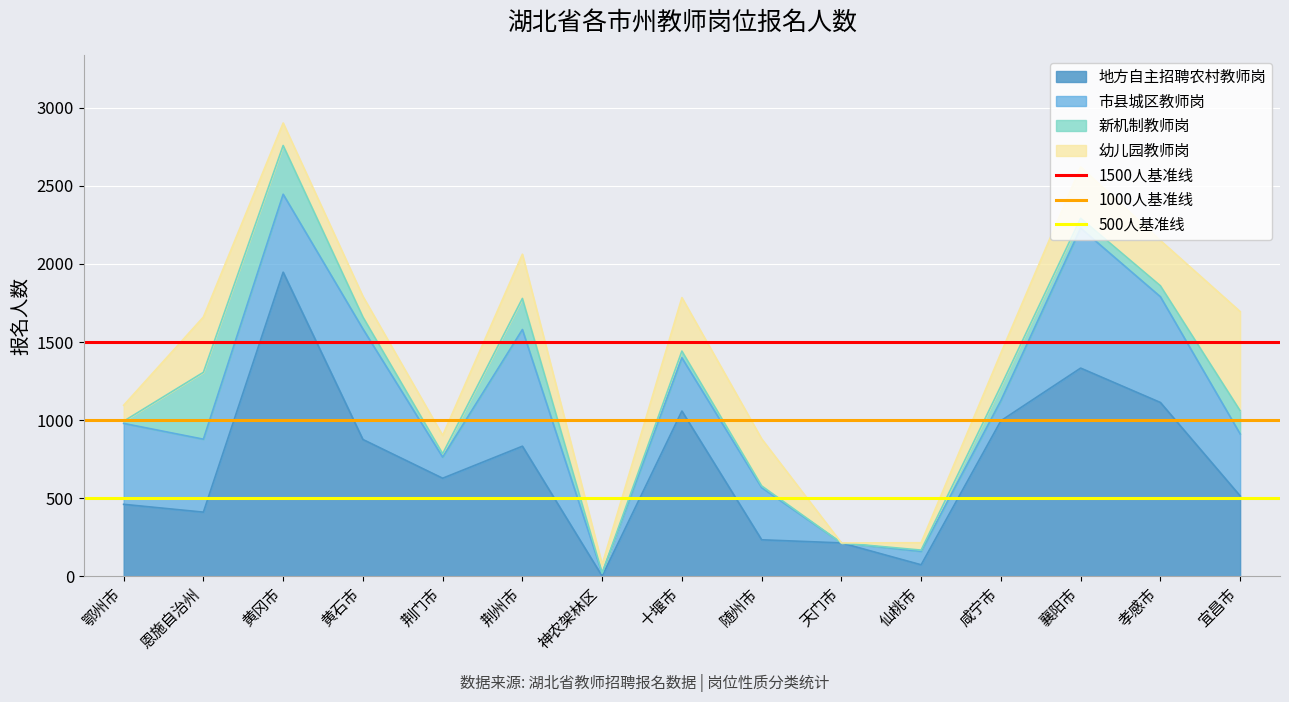

At which label does 500人基准线 reach its minimum?

鄂州市